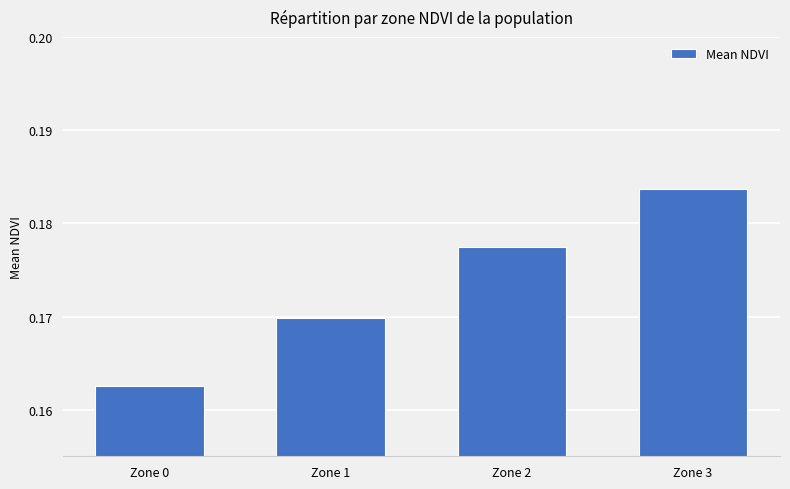

Which has a higher value, Zone 2 or Zone 3?

Zone 3